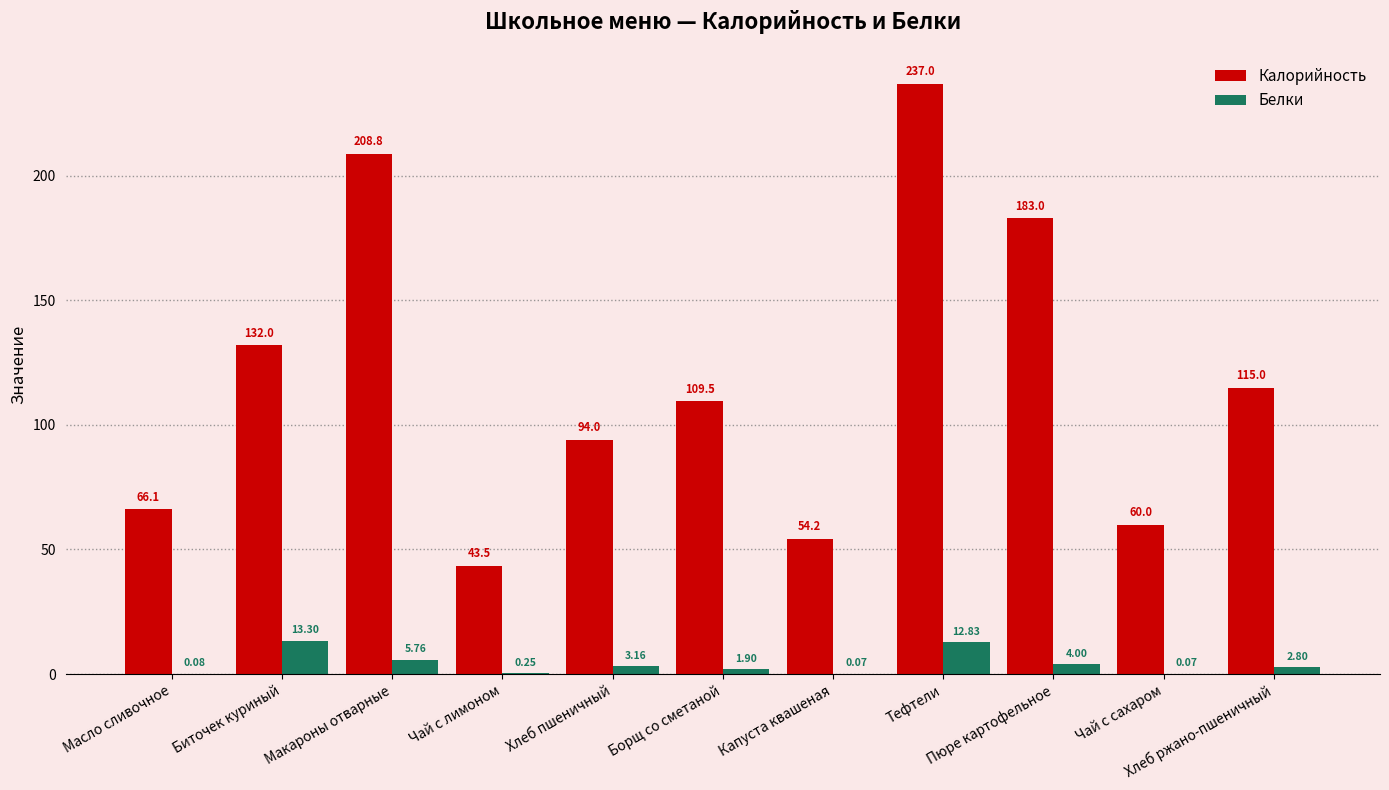

Is it true that Калорийность equals 237.0 at Тефтели?

True